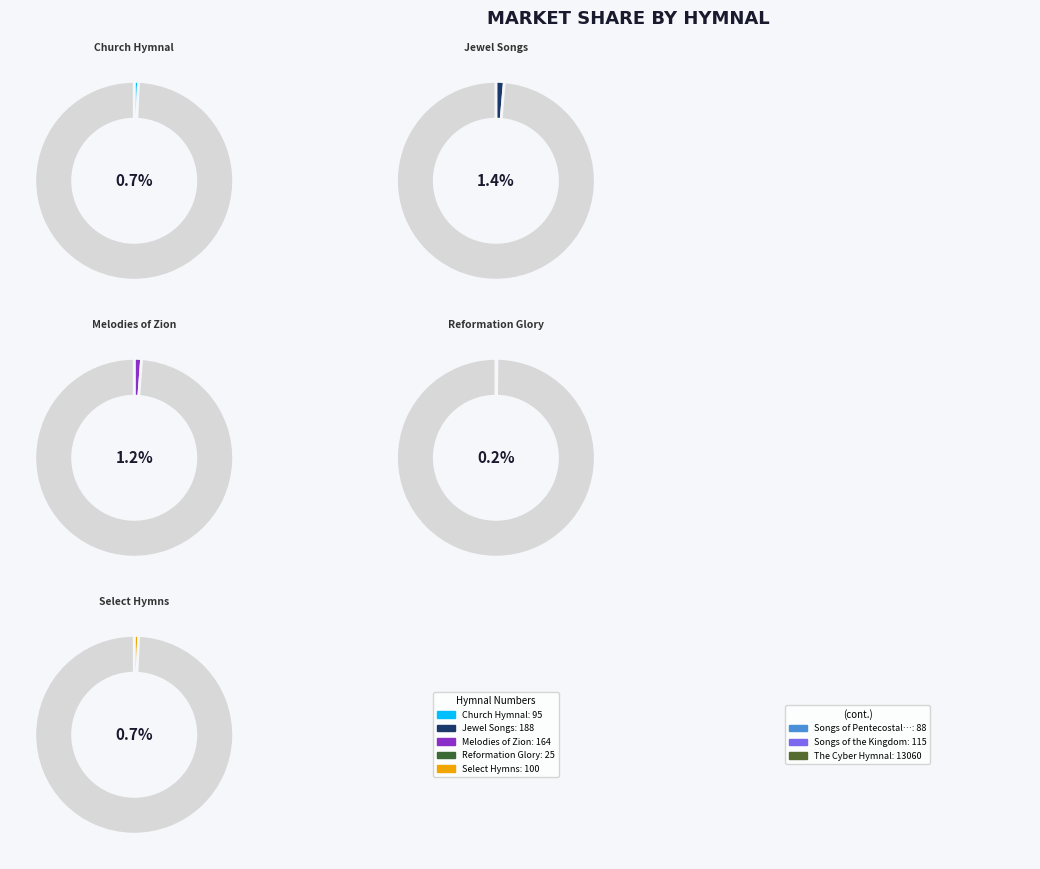

What is the change in value from Jewel Songs to Reformation Glory?

-163